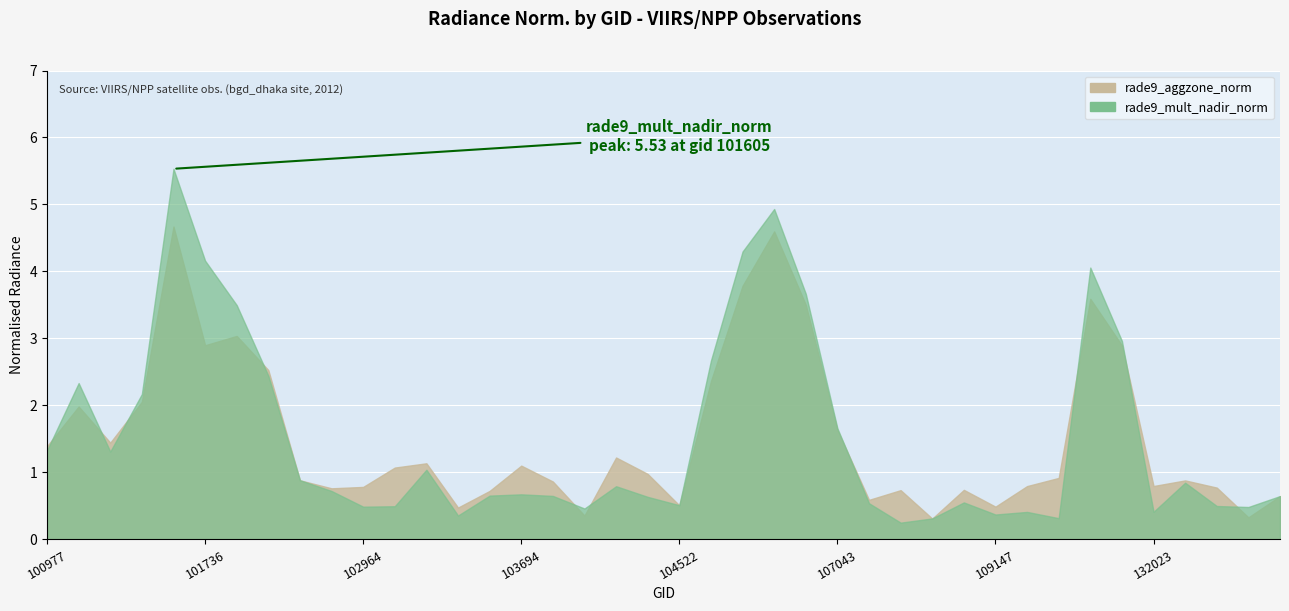

List the series in order of their overall mean, lowest first.

rade9_mult_nadir_norm, rade9_aggzone_norm